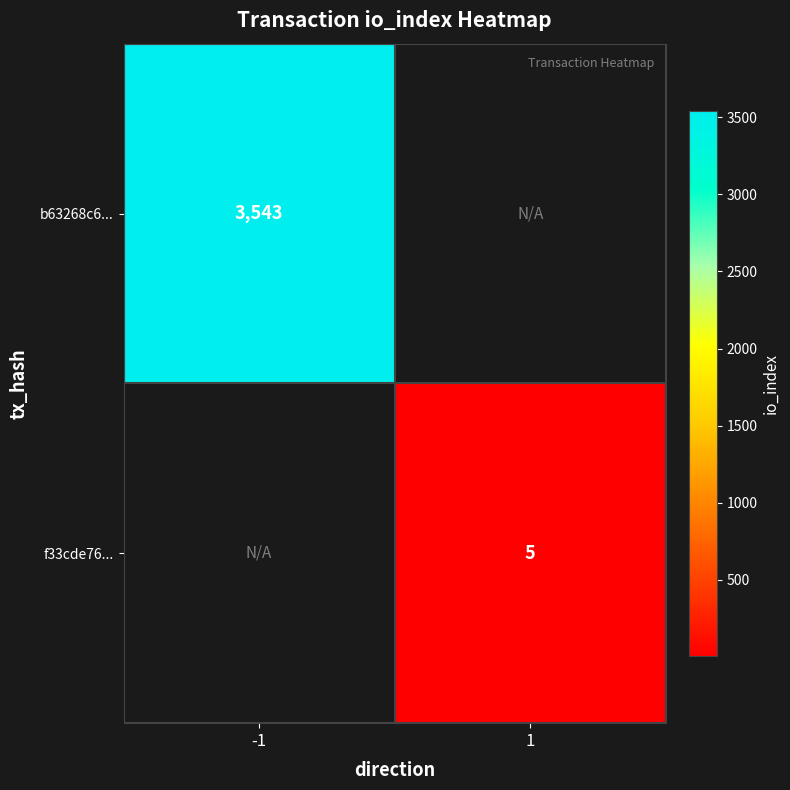

The b63268c6... series shows 3543 at -1. True or false?

True